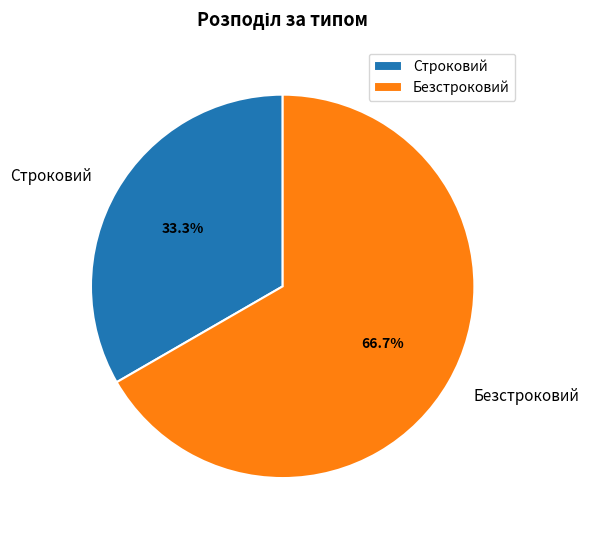

How many slices are in this pie chart?

2